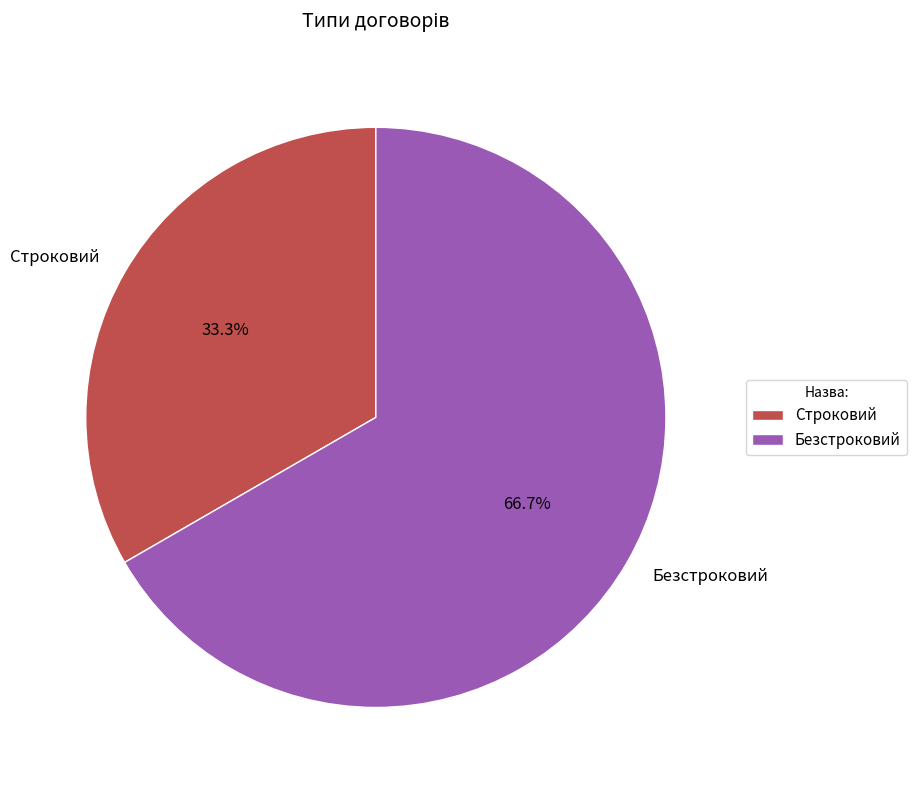

Approximately how many times larger is the value at Строковий compared to Безстроковий?

0.5